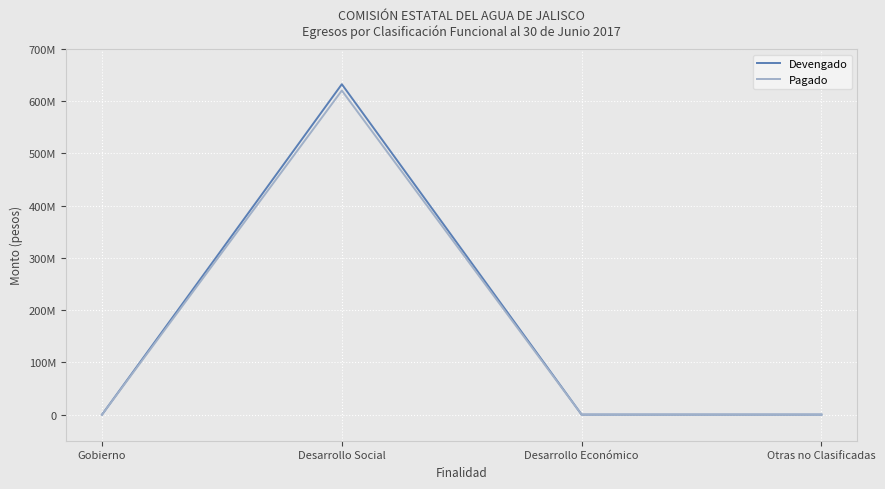

Is the value of Pagado at Desarrollo Económico greater than the value of Devengado at Desarrollo Social?

No